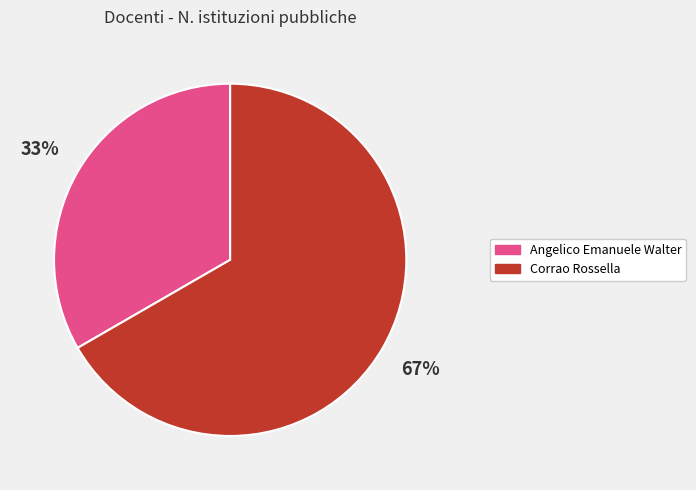

Is there a majority slice in this chart?

Yes